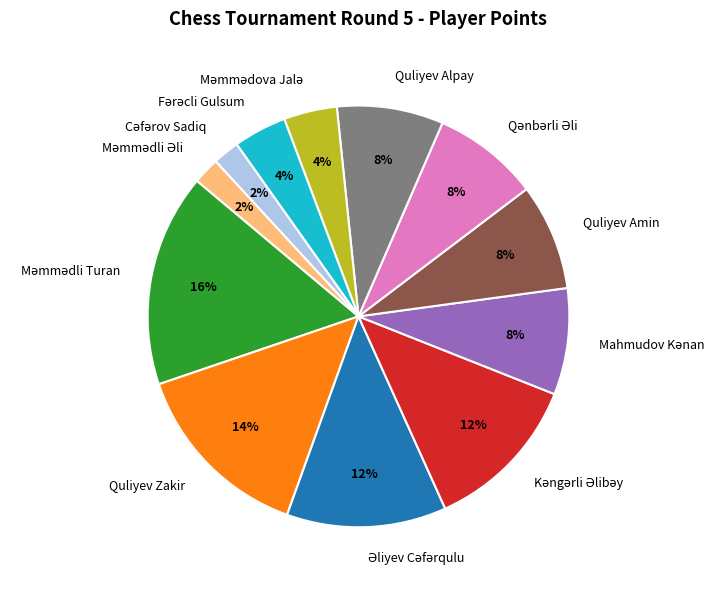

To the nearest percent, what percentage of the pie is Quliyev Alpay?

8%